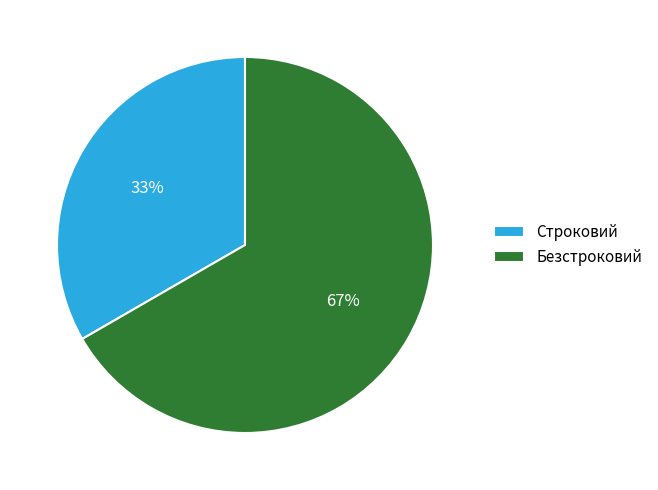

To the nearest percent, what portion does Строковий represent?

33%